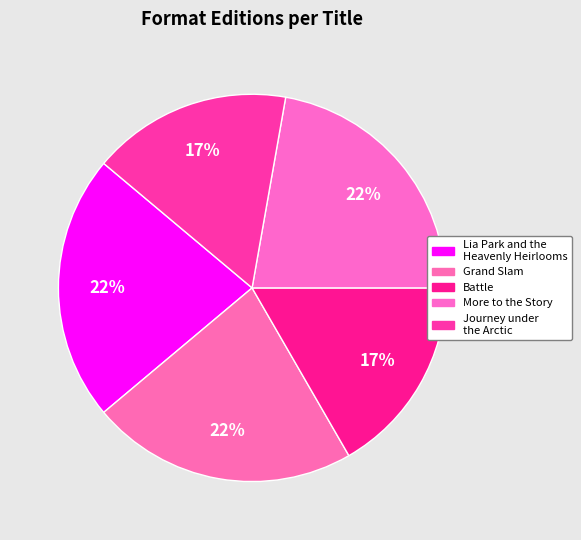

How many segments does this pie chart have?

5